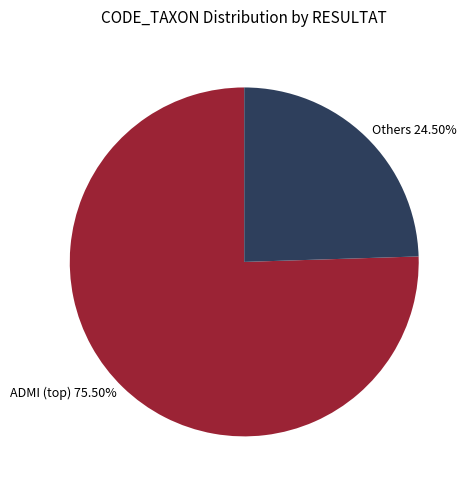

Rank the categories by value from highest to lowest.

ADMI (top) 75.50%, Others 24.50%